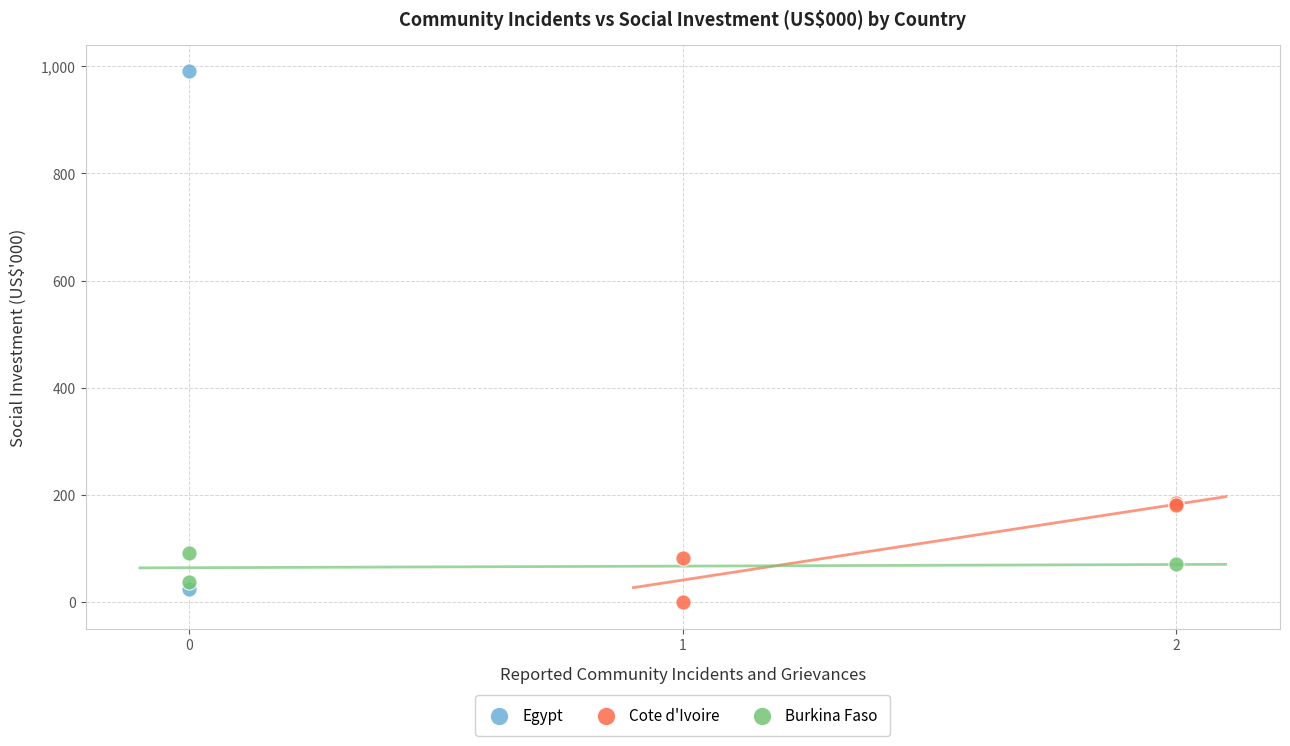

What are all the series names shown in the legend?

Egypt, Cote d'Ivoire, Burkina Faso